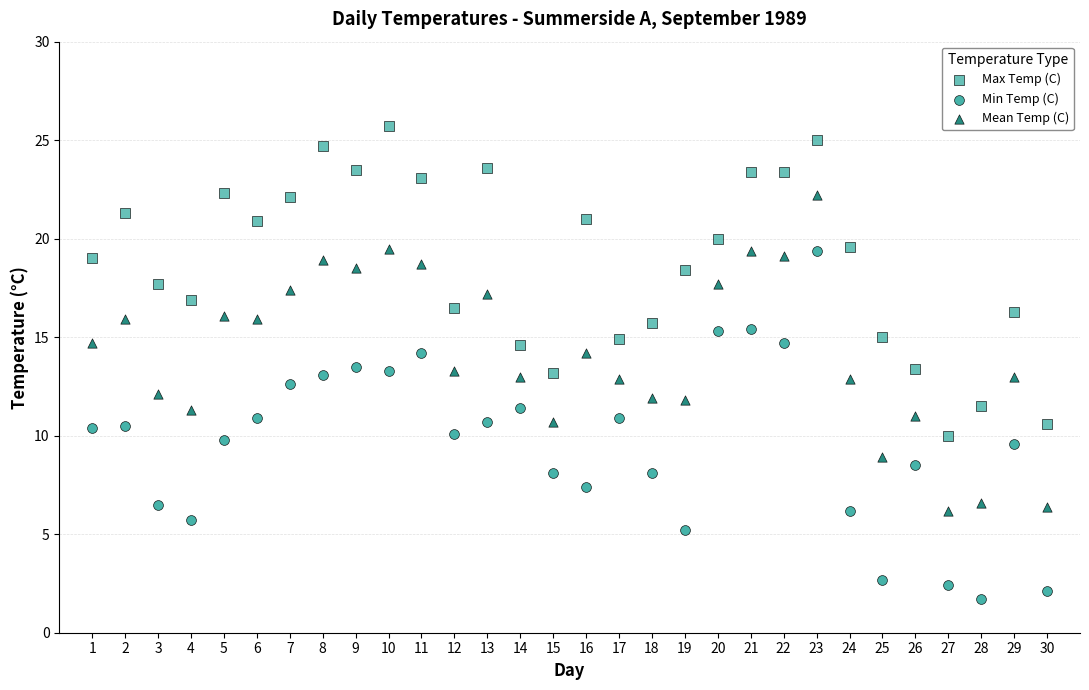

What is the X range (max minus min) for the scatter plot?

29.0